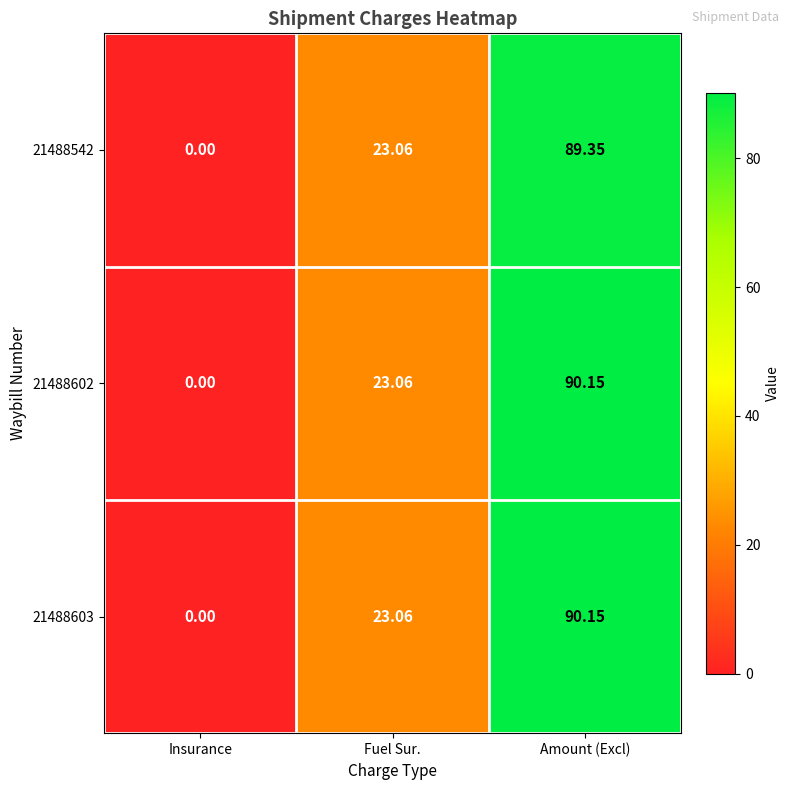

At which label does 21488603 reach its minimum?

Insurance